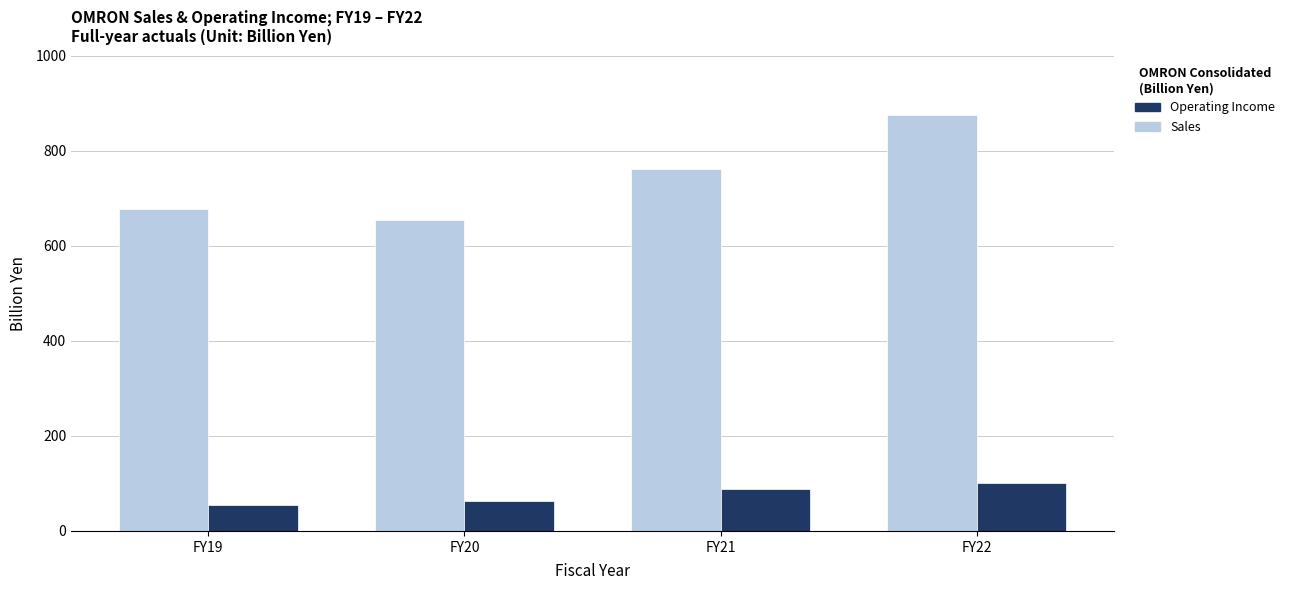

Which series has the largest total across all categories?

Sales